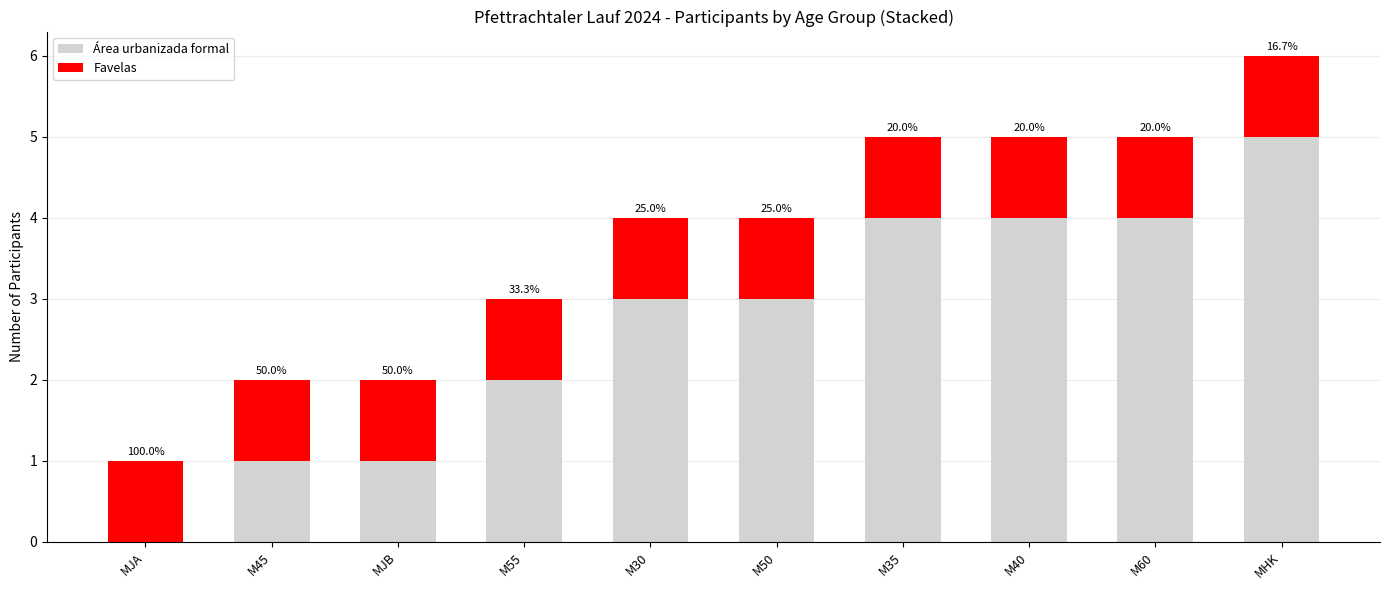

Does the chart contain stacked bars?

Yes